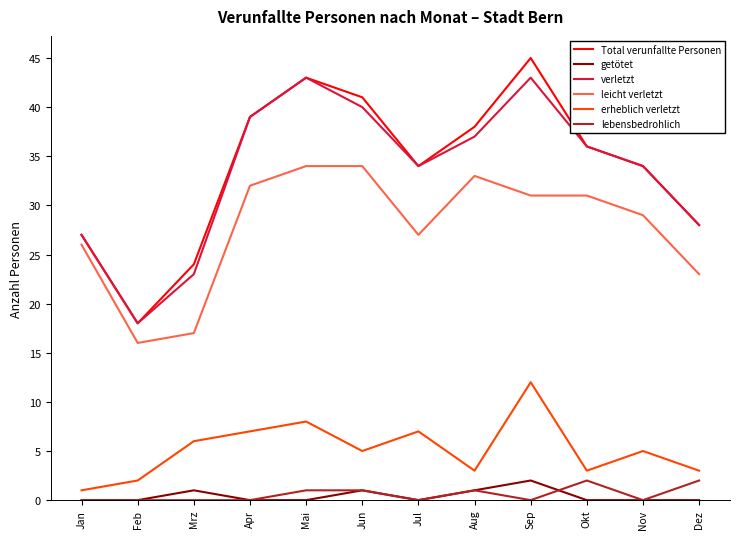

What is the total value across all series at Jan?

81